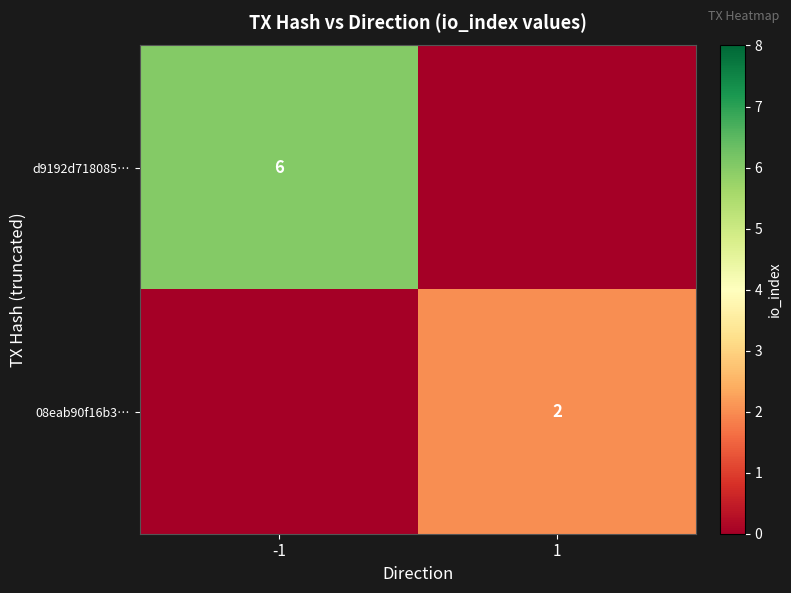

Is it true that 08eab90f16b3… equals 2 at 1?

True